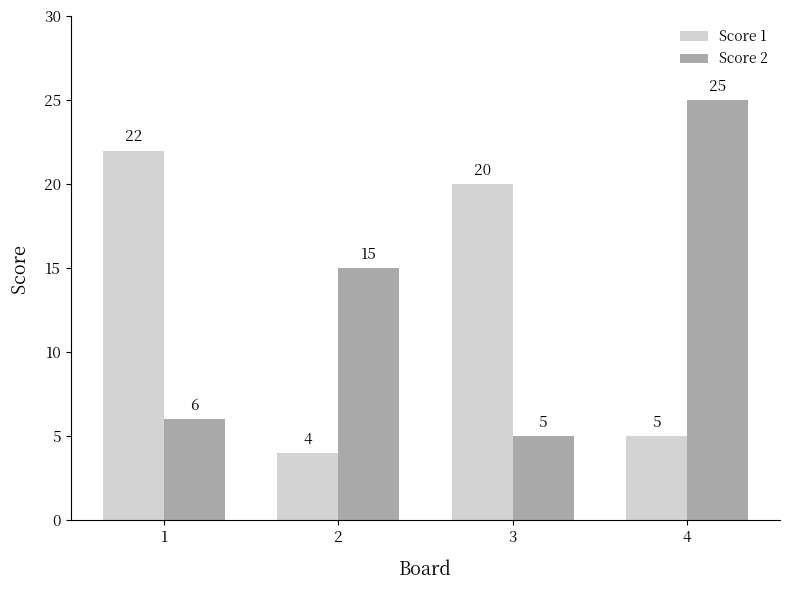

Which category has the lowest value in the Score 2 series?

3